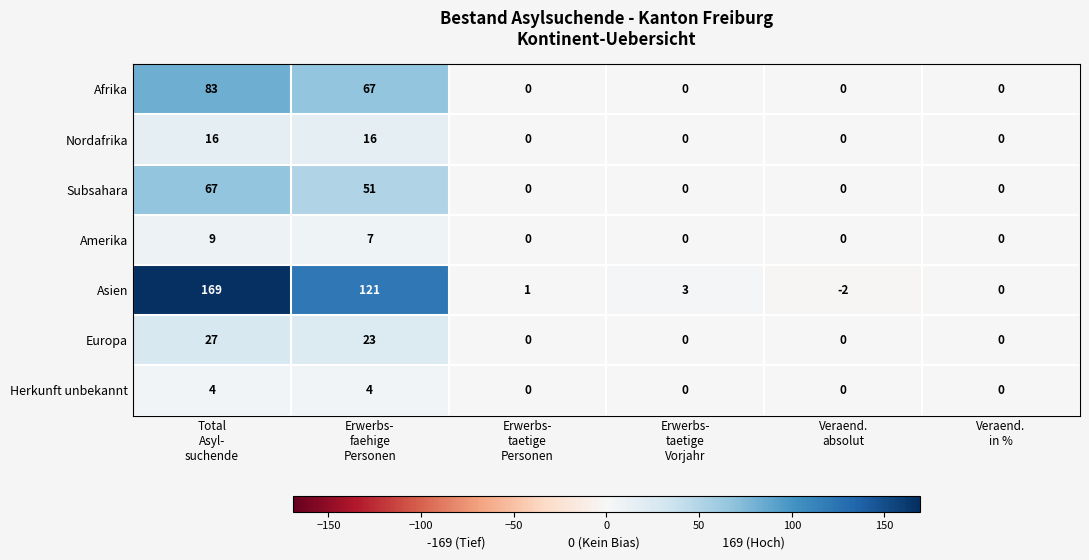

Which series has the widest spread of values?

Asien